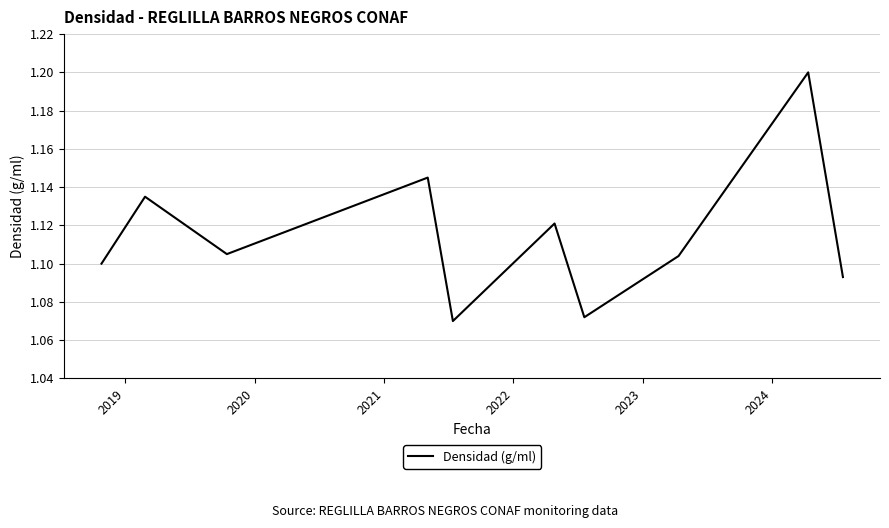

What is the difference between the maximum and minimum values?

0.1